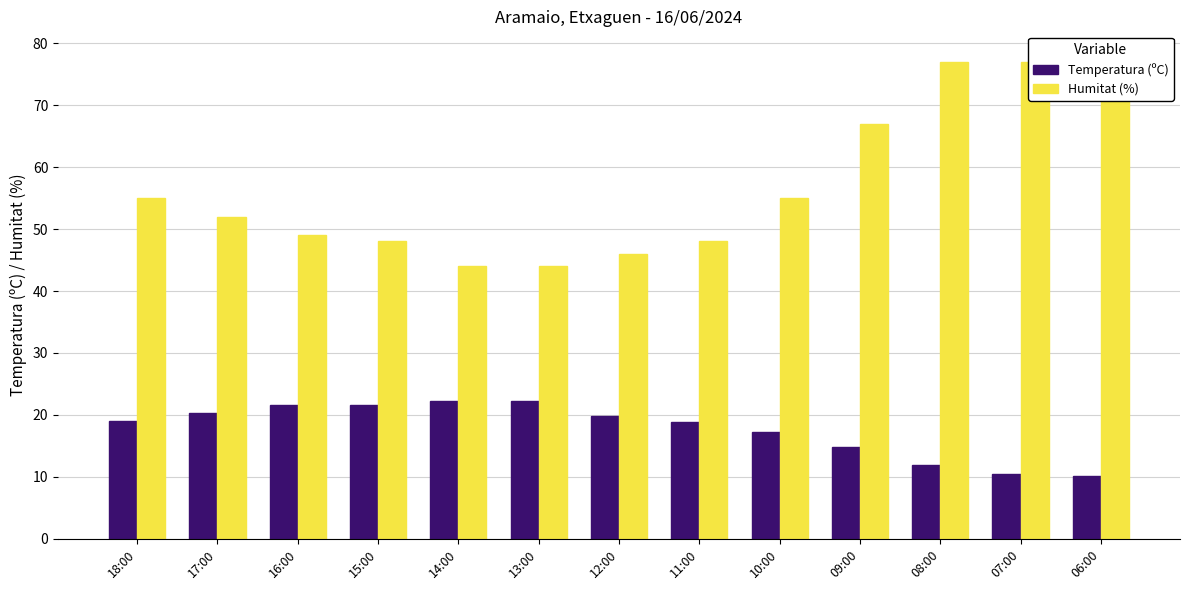

At which label does Temperatura (ºC) first exceed 19?

18:00